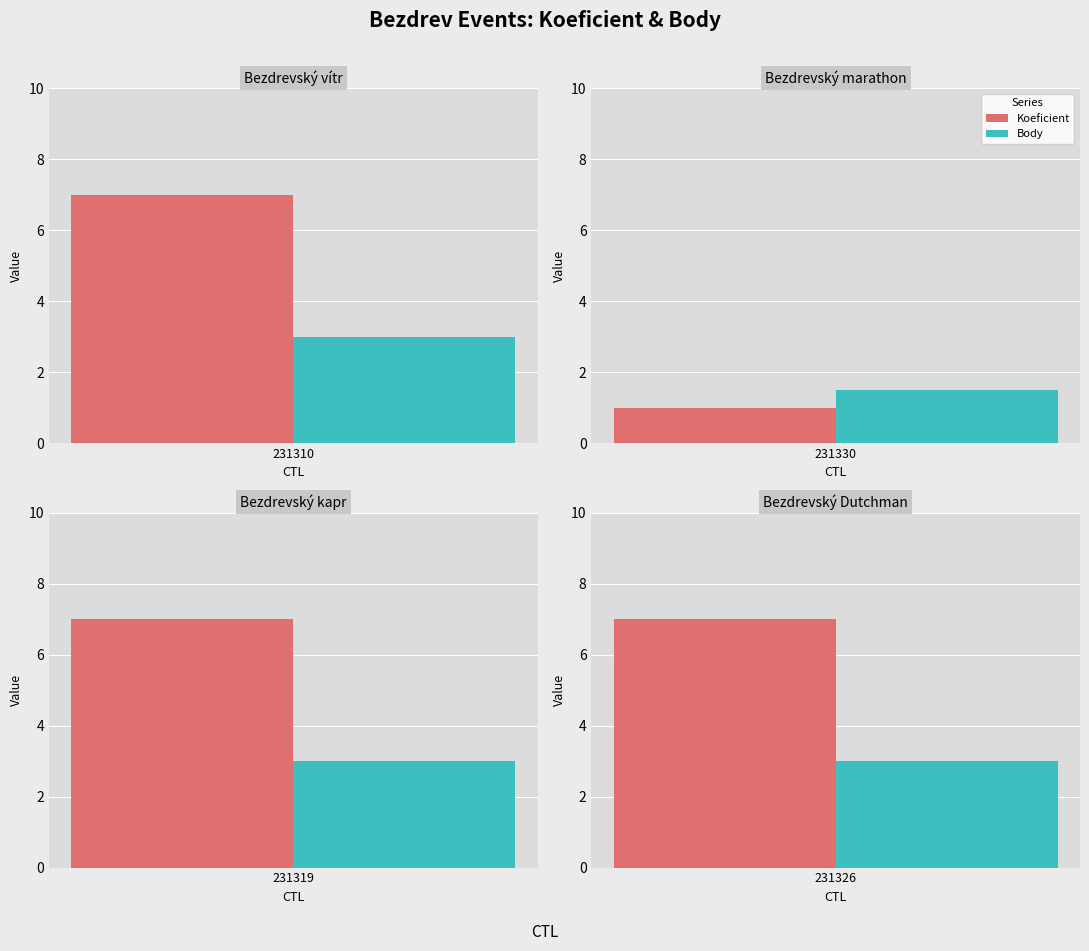

The Koeficient series shows 10.1 at 231319. True or false?

False